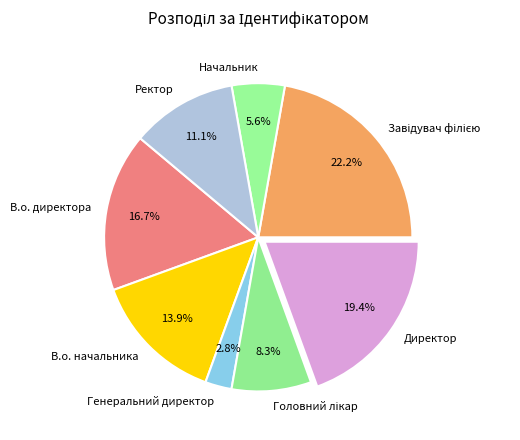

Is there a majority slice in this chart?

No